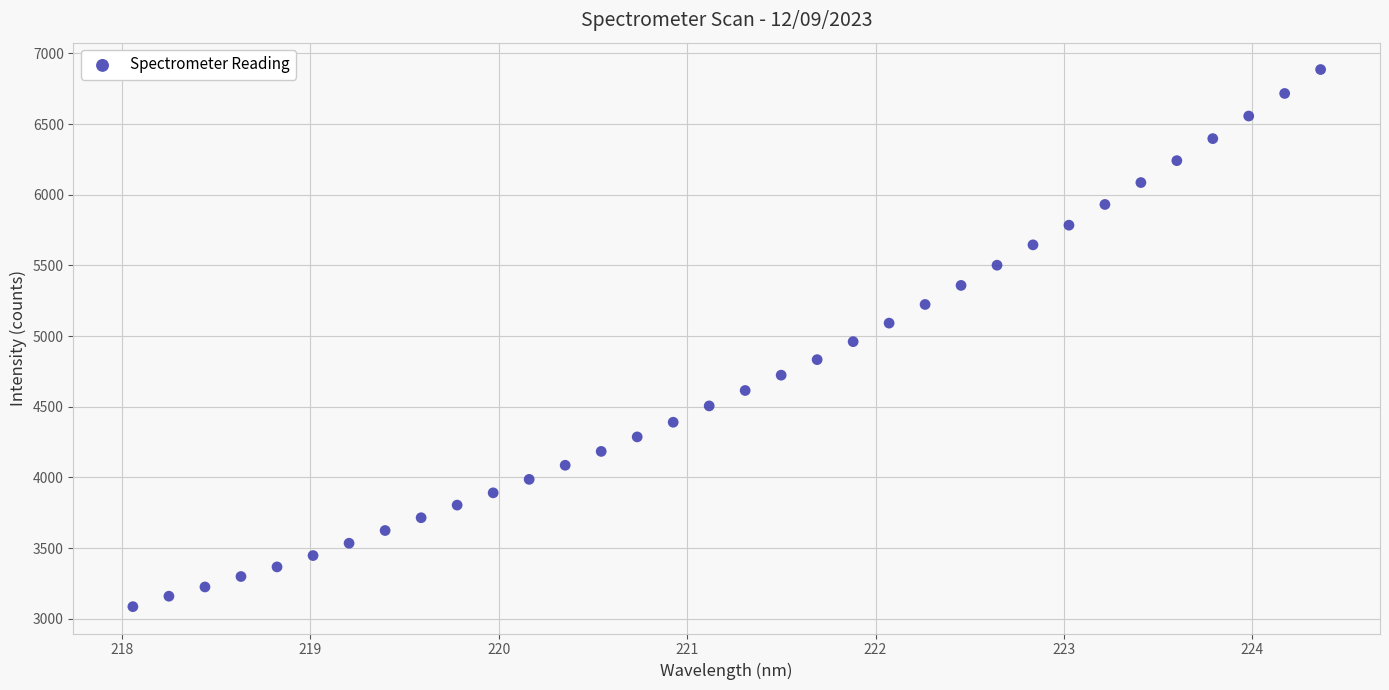

What is the range of X values (max minus min)?

6.3